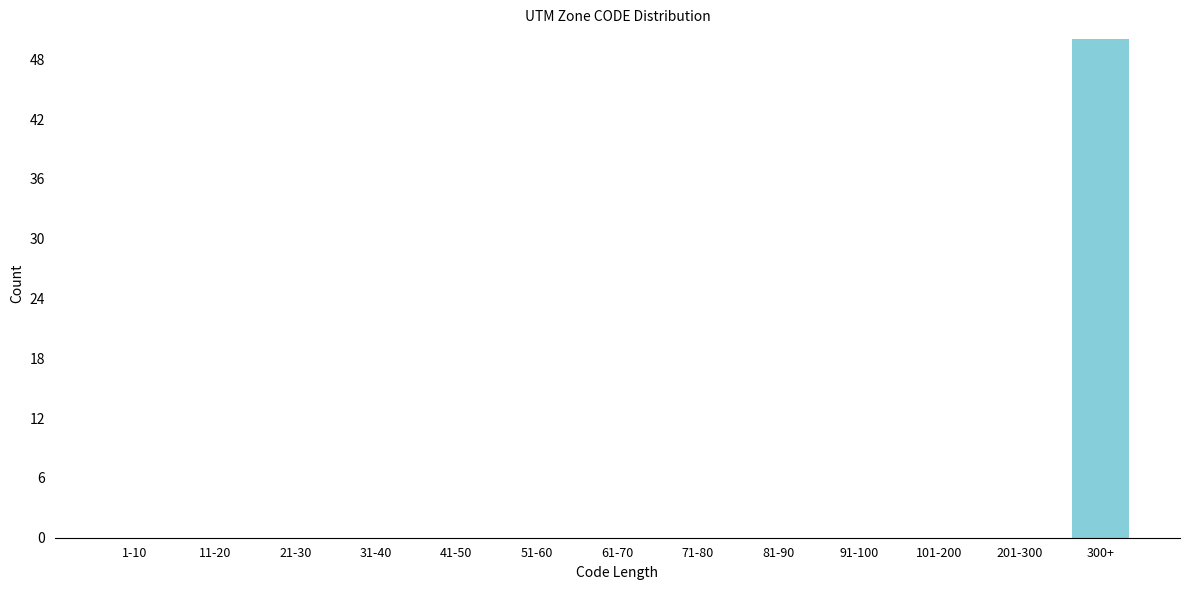

Reading left to right, extract all data points from this chart.

1-10=0	11-20=0	21-30=0	31-40=0	41-50=0	51-60=0	61-70=0	71-80=0	81-90=0	91-100=0	101-200=0	201-300=0	300+=50